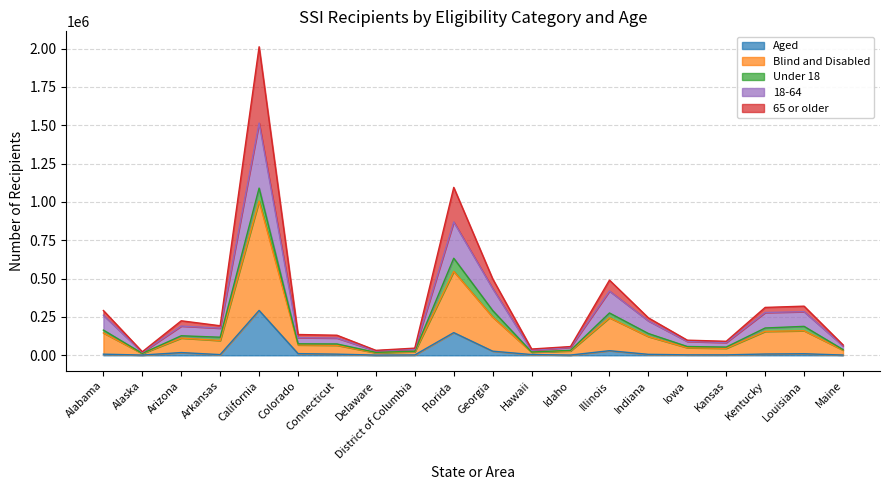

What is the maximum value for Aged?

292701